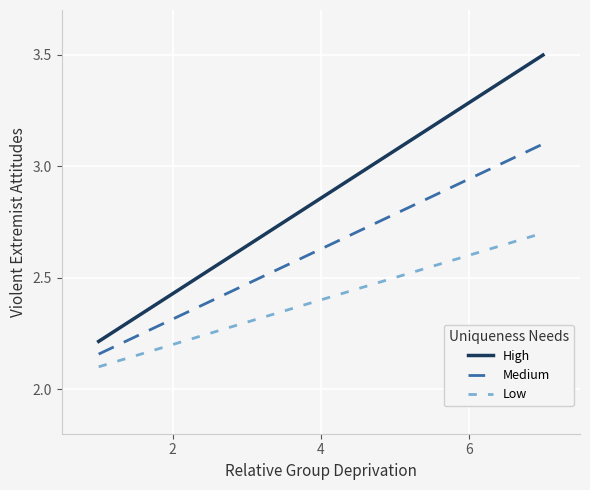

Which series has the largest range (max minus min)?

High